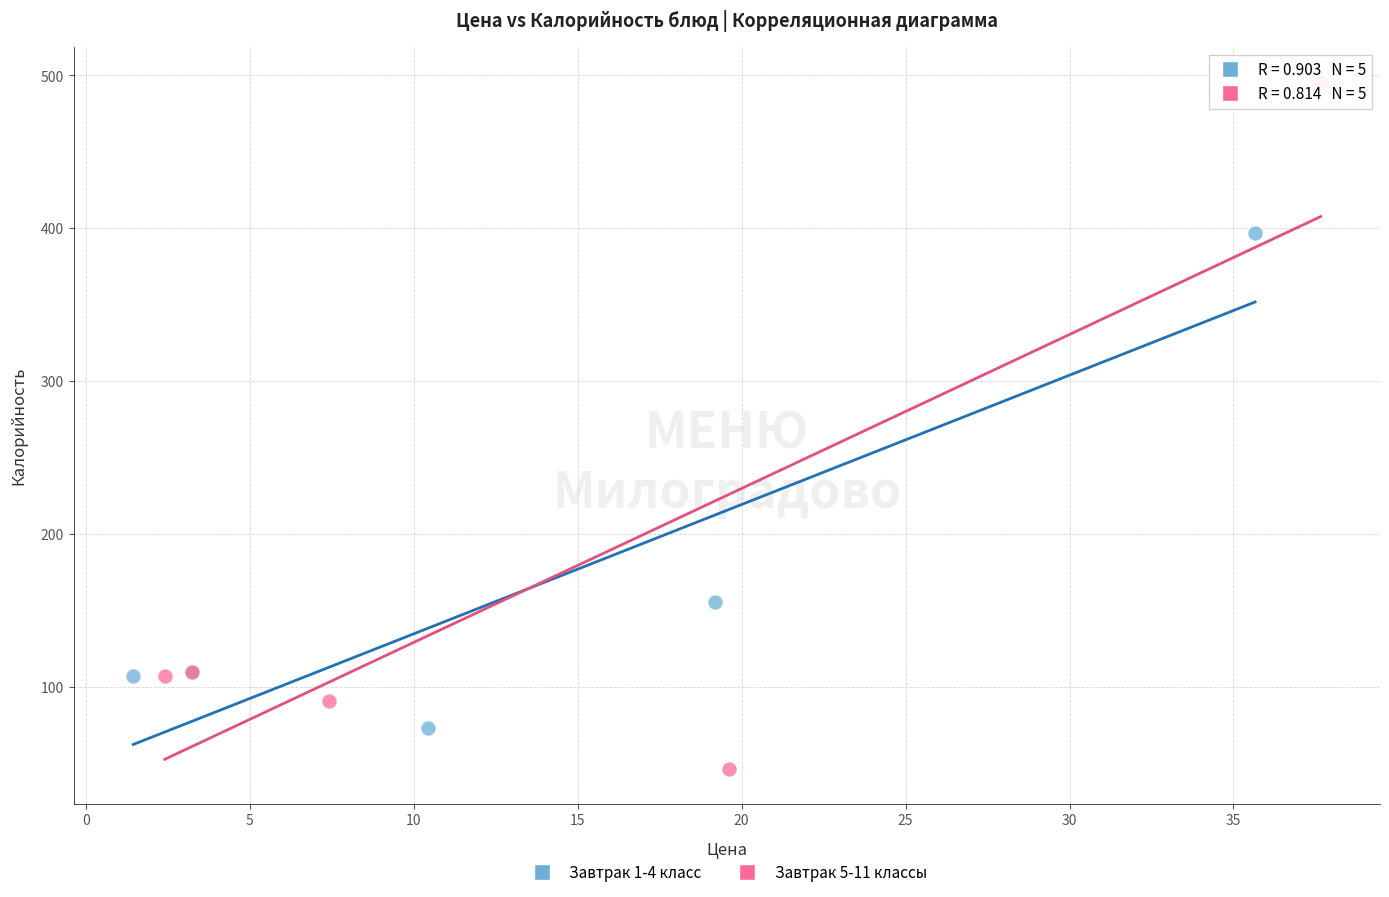

Which series contains the highest Y value?

Завтрак 5-11 классы